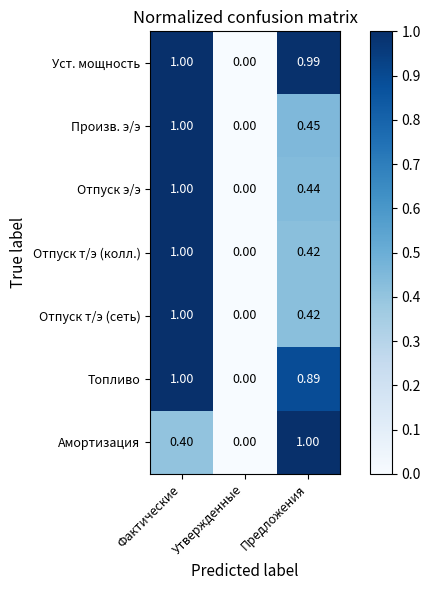

Where is Уст. мощность nearest to the value 0?

Утвержденные